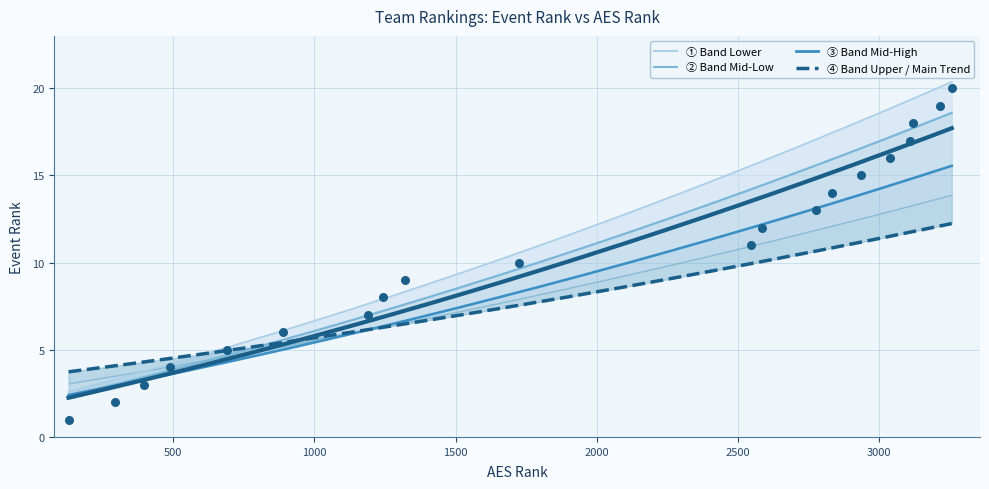

Which has a higher value, 689 or 2833?

2833